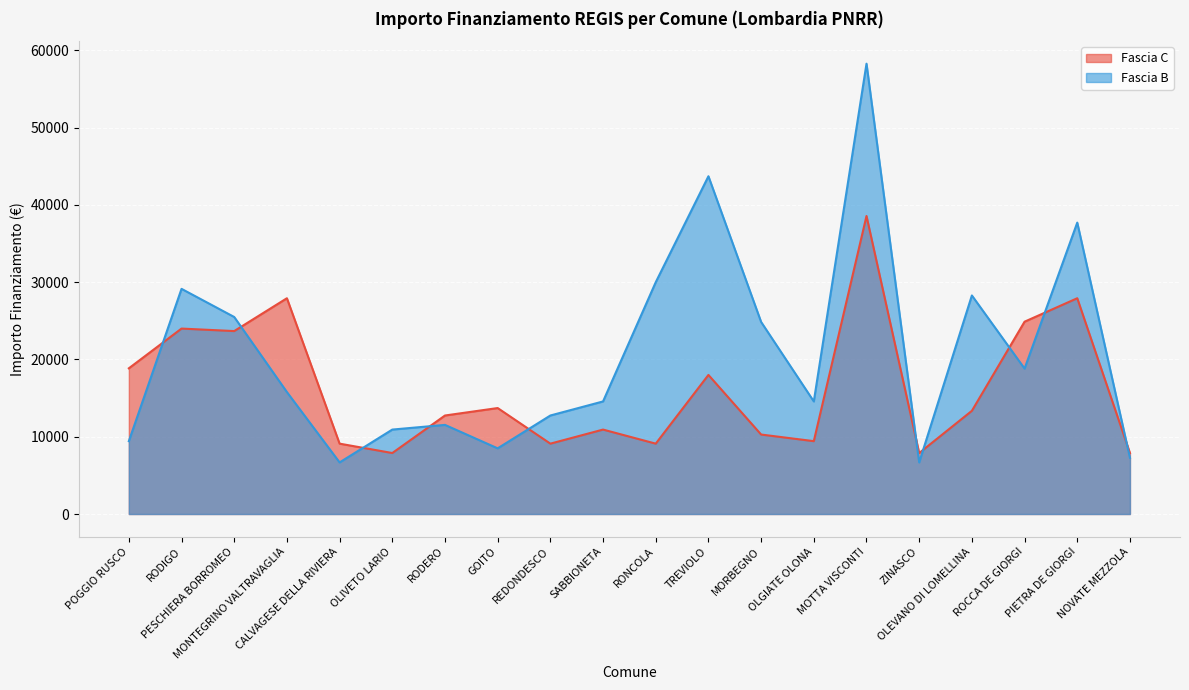

Which series changed the most between PESCHIERA BORROMEO and OLEVANO DI LOMELLINA?

Fascia C